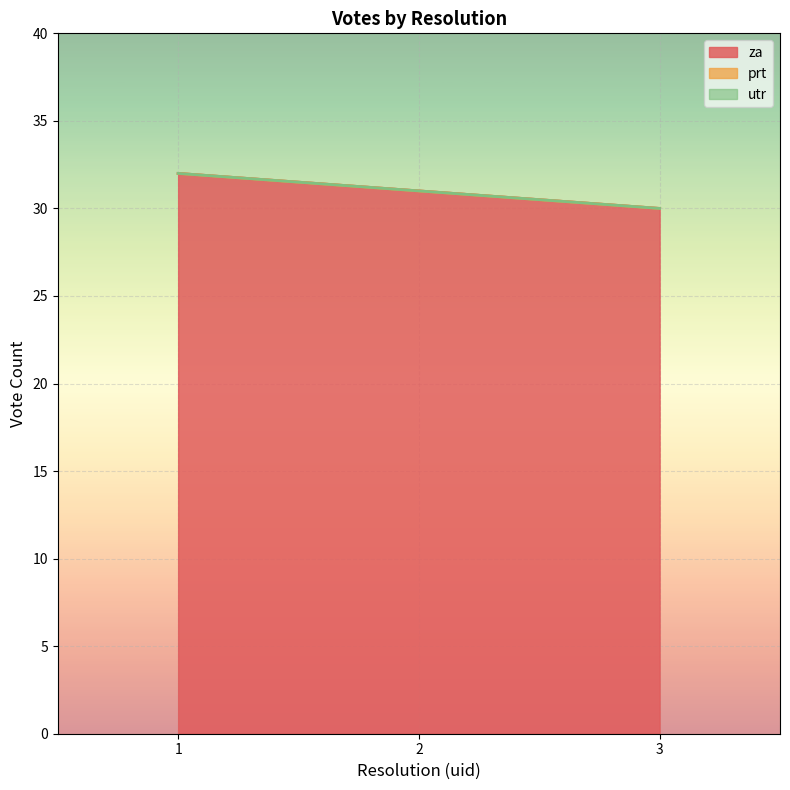

What is the spread (max minus min) of values at 2?

31